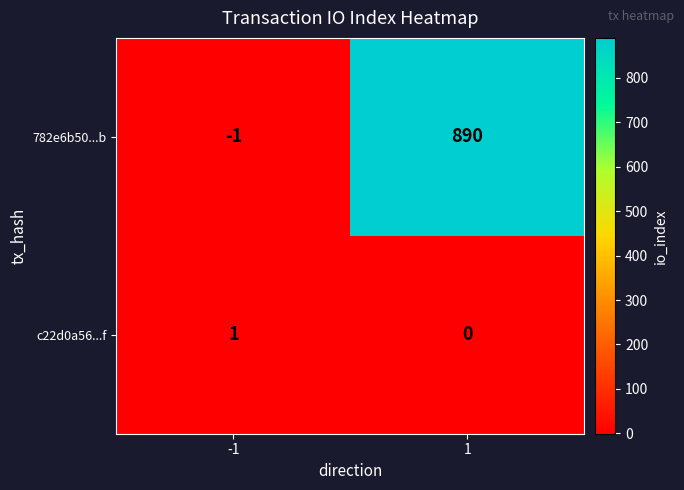

Is the value of 782e6b50...b at -1 greater than the value of c22d0a56...f at -1?

No